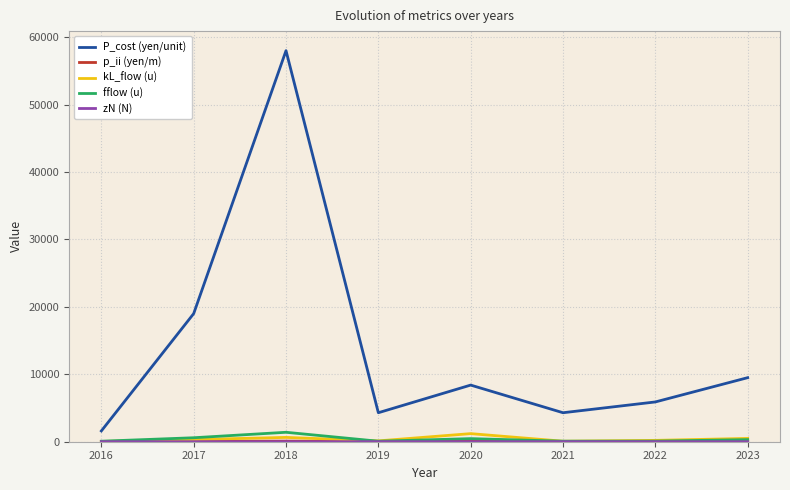

What is the highest value of the fflow (u) series?

1400.0